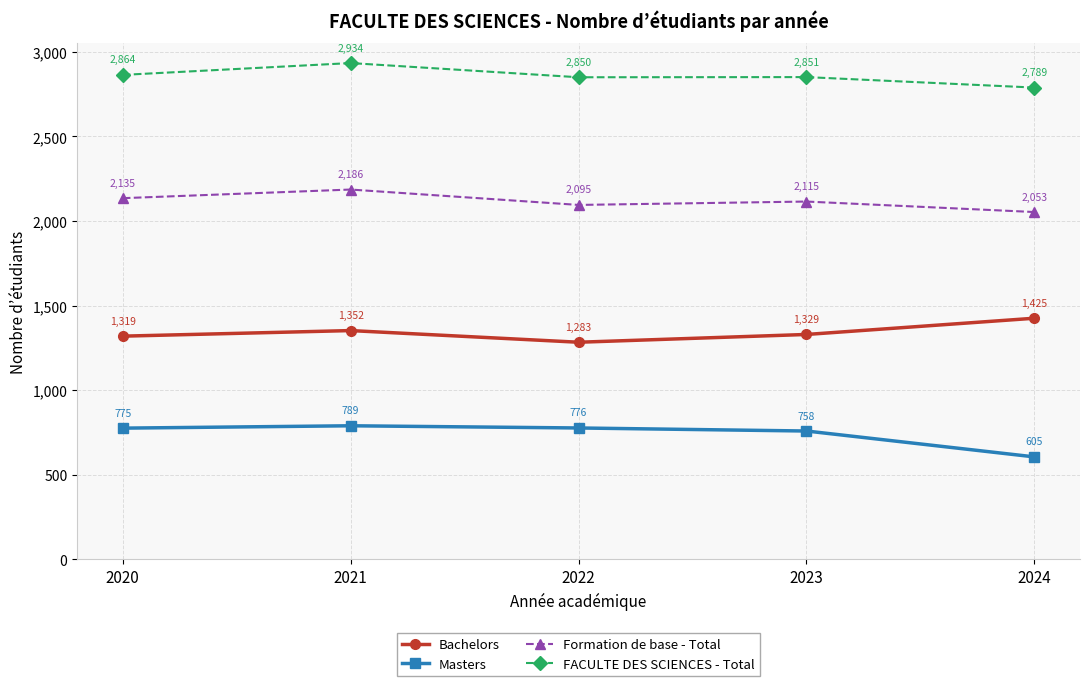

How many Formation de base - Total values are between 2095 and 2135?

3